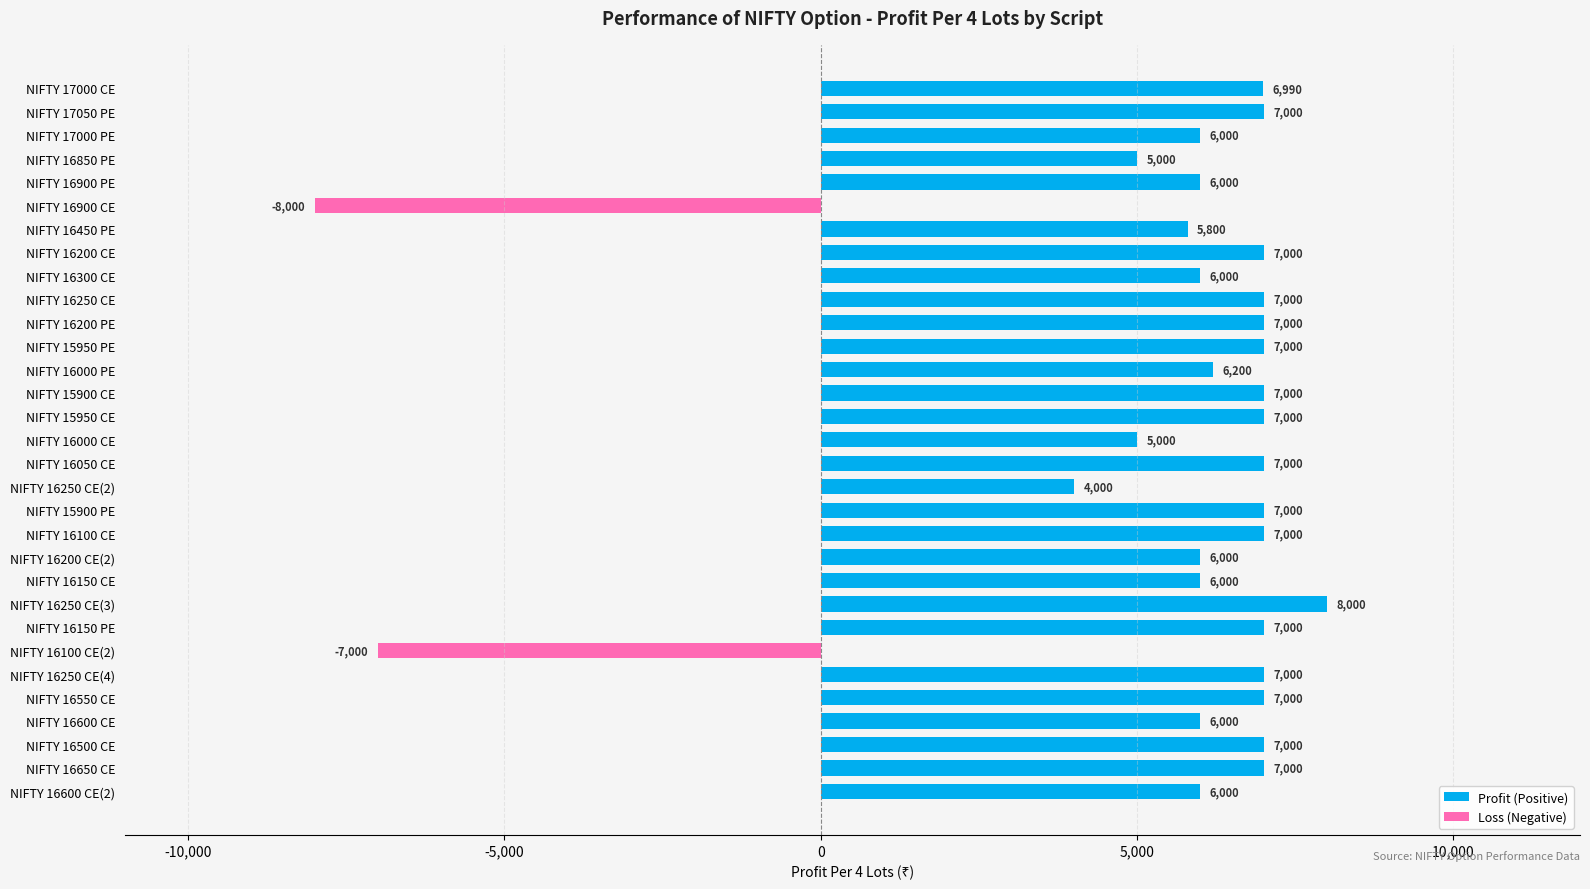

Reading left to right, what are all the values shown in this chart?

6990	7000	6000	5000	6000	-8000	5800	7000	6000	7000	7000	7000	6200	7000	7000	5000	7000	4000	7000	7000	6000	6000	8000	7000	-7000	7000	7000	6000	7000	7000	6000